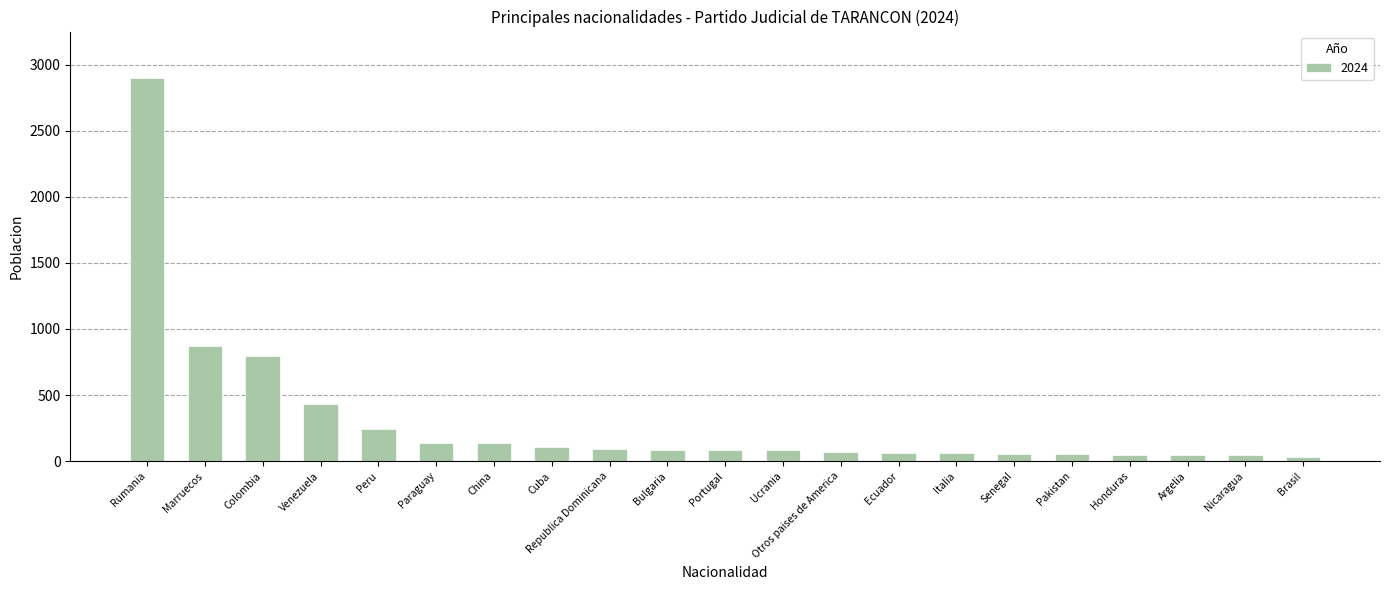

What is the ratio of the value at Otros paises de America to the value at Cuba?

0.7